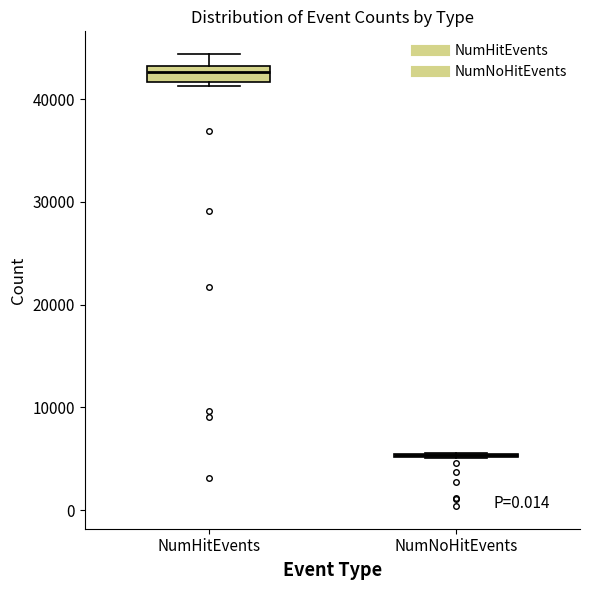

Reading left to right, read every box against the y-axis: the position of its median line, the range the box covers, and the ends of its whiskers. The values are not printed on the chart, so give them approximately, as read against the axis.

NumHitEvents: median 43000 (inside the box), box 42000 to 43000, whiskers 41000 to 44000
NumNoHitEvents: box collapsed to a line at 5000, whiskers 5000 to 6000